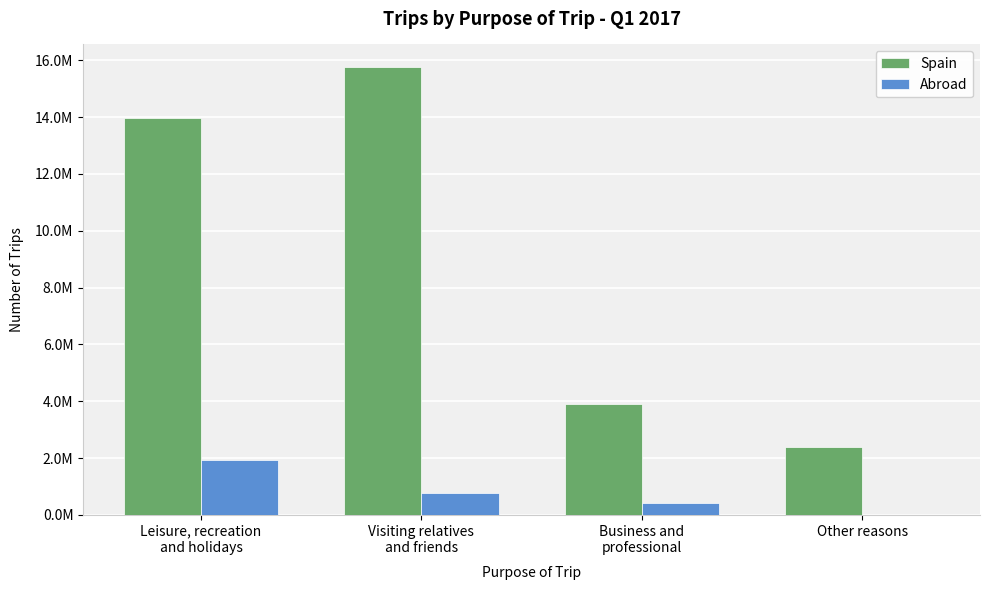

Which series has the widest spread of values?

Spain